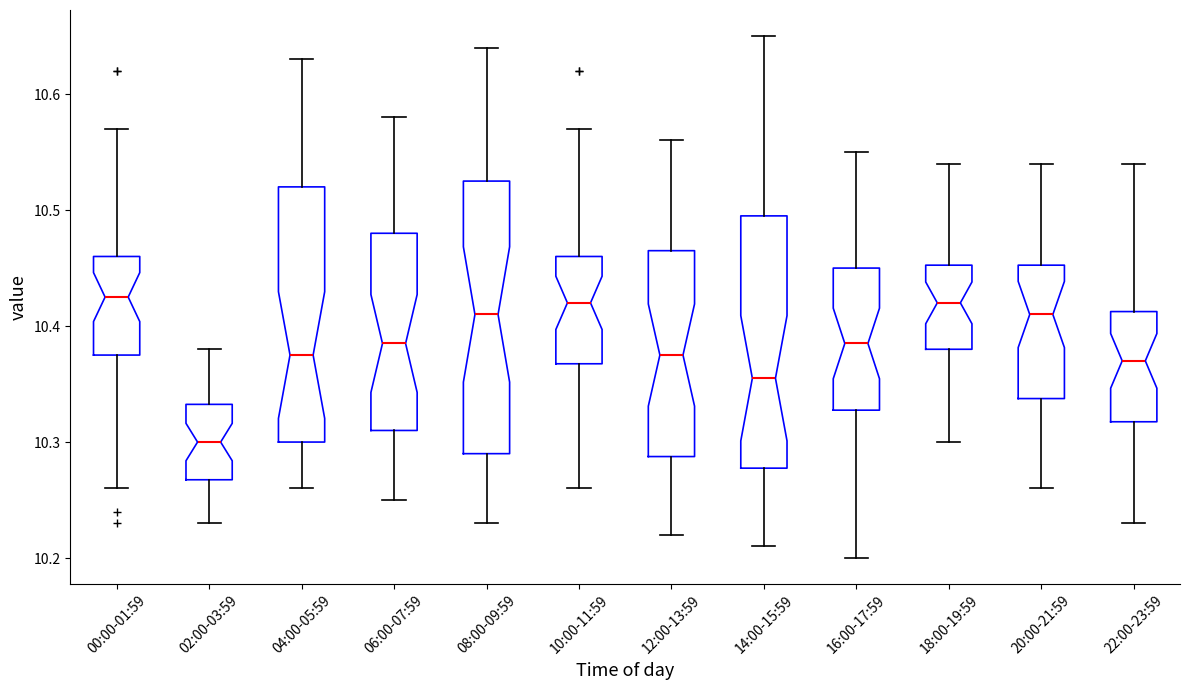

Reading left to right, read every box against the y-axis: the position of its median line, the range the box covers, and the ends of its whiskers. The values are not printed on the chart, so give them approximately, as read against the axis.

00:00-01:59: median 10.43, box 10.38 to 10.46, whiskers 10.26 to 10.57
02:00-03:59: median 10.30, box 10.27 to 10.33, whiskers 10.23 to 10.38
04:00-05:59: median 10.38, box 10.30 to 10.52, whiskers 10.26 to 10.63
06:00-07:59: median 10.39, box 10.31 to 10.48, whiskers 10.25 to 10.58
08:00-09:59: median 10.41, box 10.29 to 10.53, whiskers 10.23 to 10.64
10:00-11:59: median 10.42, box 10.37 to 10.46, whiskers 10.26 to 10.57
12:00-13:59: median 10.38, box 10.29 to 10.47, whiskers 10.22 to 10.56
14:00-15:59: median 10.36, box 10.28 to 10.50, whiskers 10.21 to 10.65
16:00-17:59: median 10.39, box 10.33 to 10.45, whiskers 10.20 to 10.55
18:00-19:59: median 10.42, box 10.38 to 10.45, whiskers 10.30 to 10.54
20:00-21:59: median 10.41, box 10.34 to 10.45, whiskers 10.26 to 10.54
22:00-23:59: median 10.37, box 10.32 to 10.41, whiskers 10.23 to 10.54